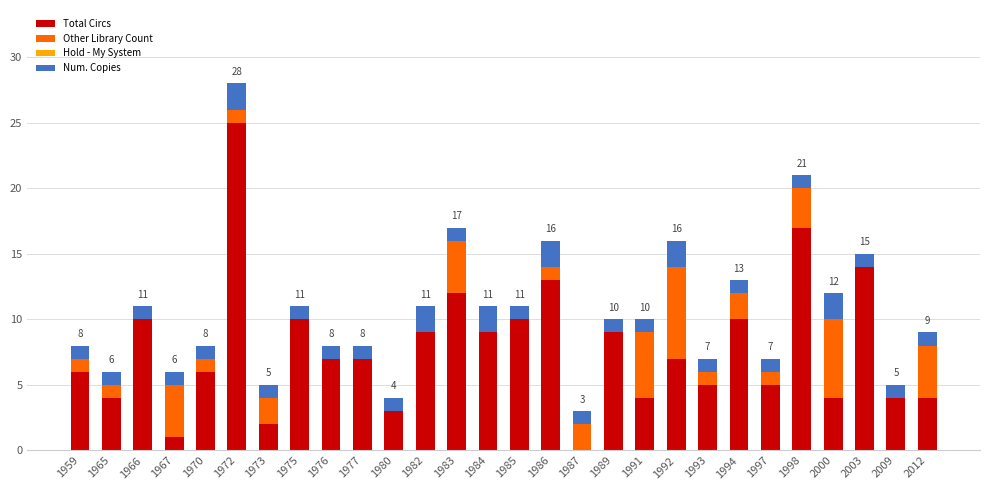

What is the sum of all Total Circs values?

217